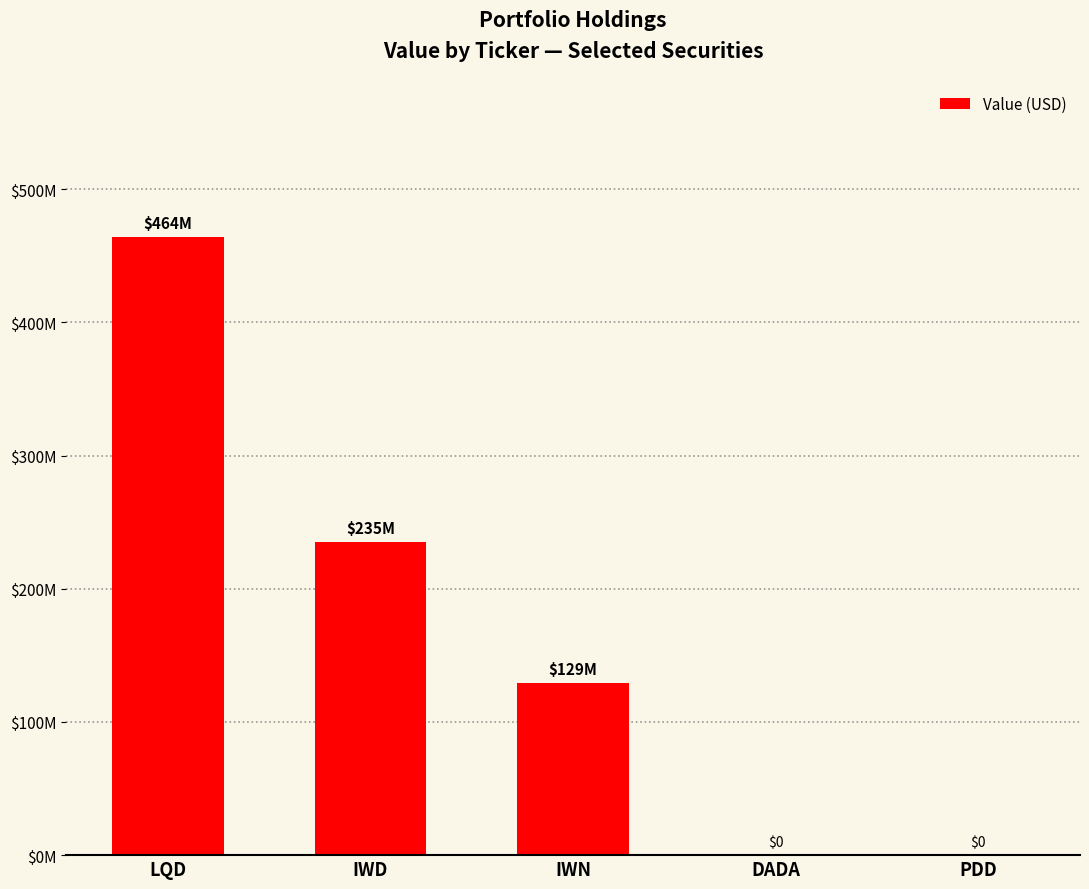

Are the bars grouped side by side (vs. stacked)?

No